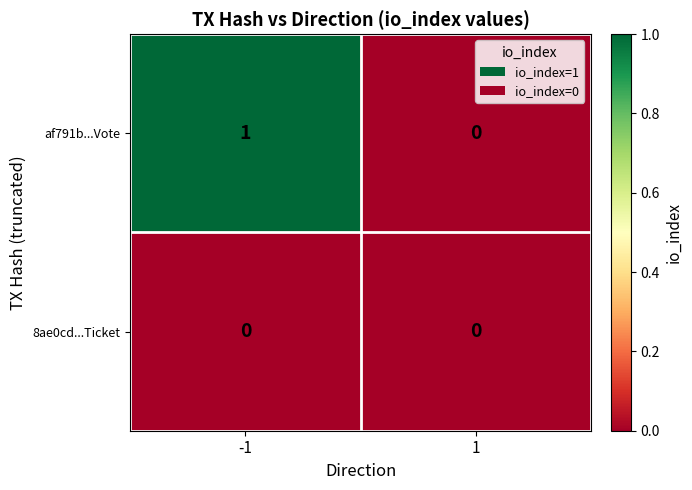

Which series has the largest range (max minus min)?

af791b...Vote